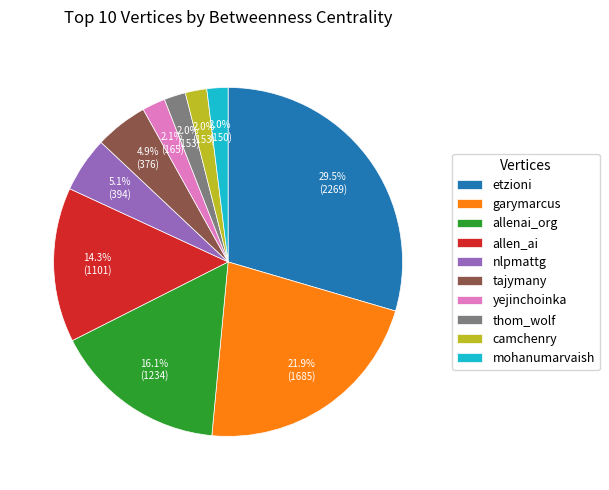

Does any single category account for the majority?

No